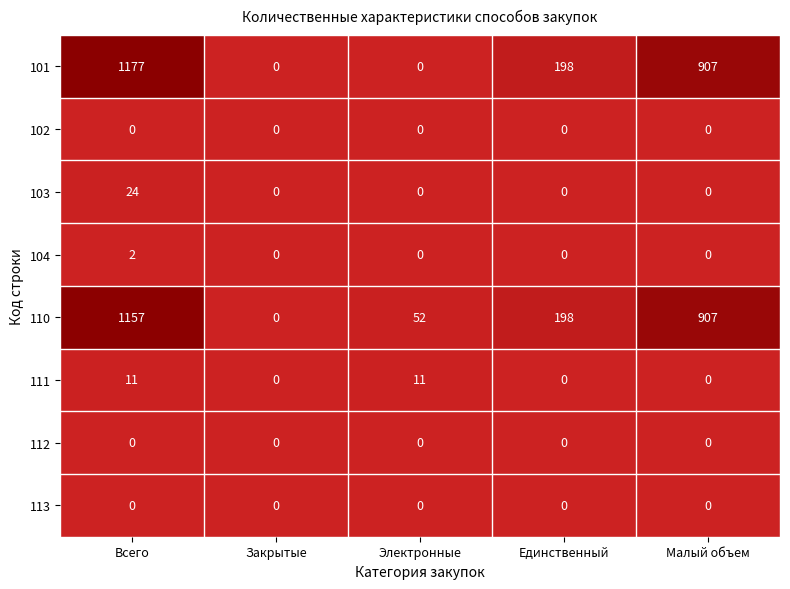

At which label does 110 first exceed 198?

Всего